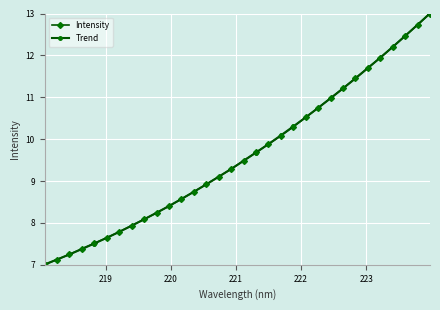

What is the maximum value for Trend?

13.0